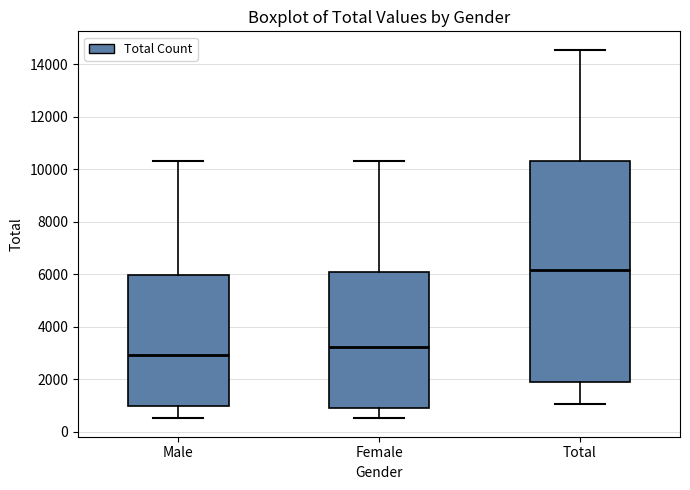

Reading left to right, transcribe this box plot: for each box, give where its median line is, the range the box spans, and where its two whiskers end, as read against the y-axis. The values are not printed on the chart, so give them approximately, as read against the axis.

Male: median 3000, box 1000 to 6000, whiskers 600 to 10400
Female: median 3200, box 1000 to 6200, whiskers 600 to 10400
Total: median 6200, box 2000 to 10400, whiskers 1000 to 14600